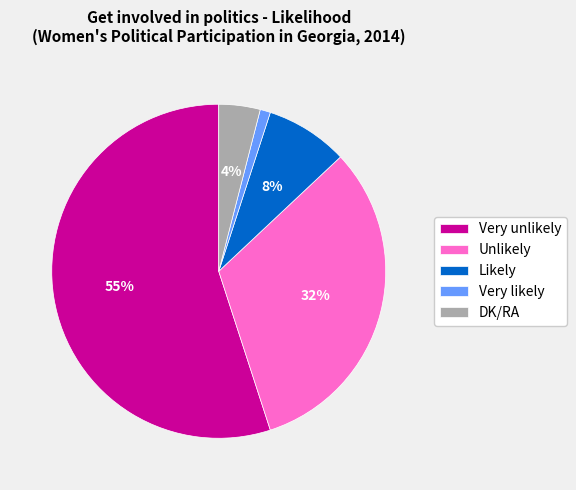

To the nearest percent, what percentage of the pie is DK/RA?

4%